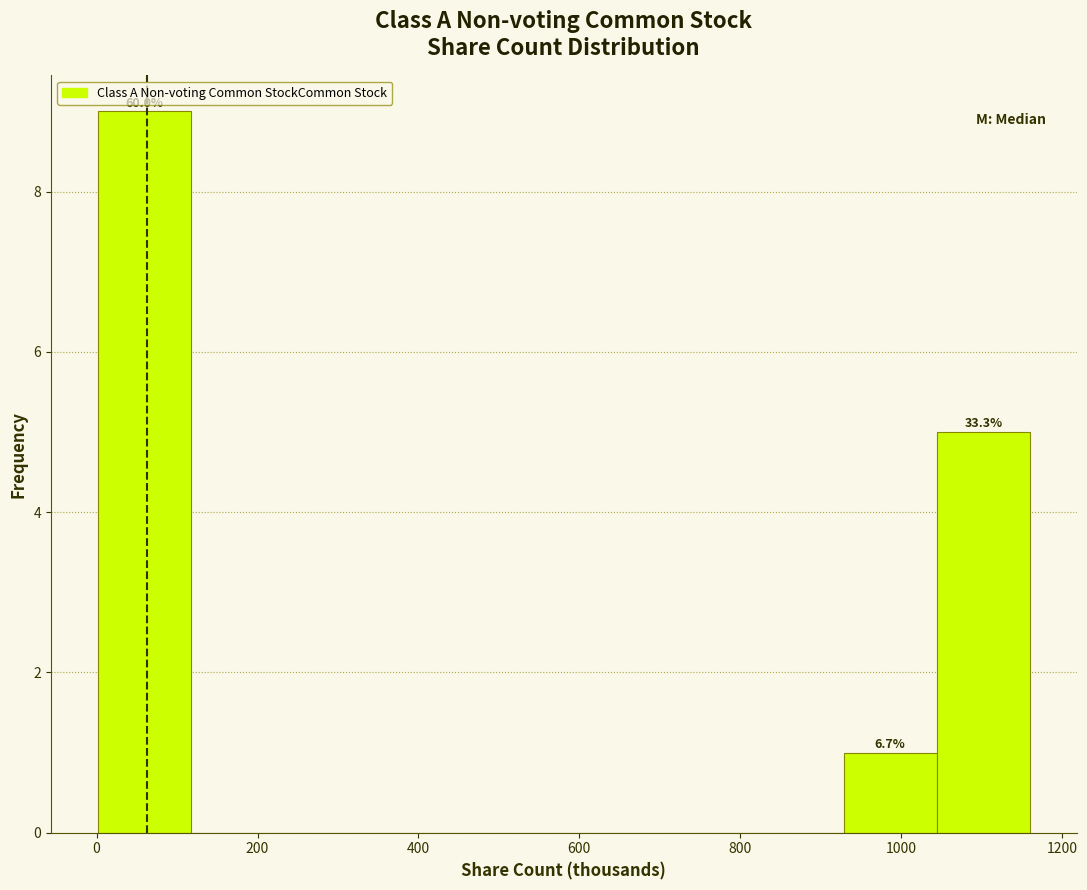

Which range on the x-axis has the tallest bar?

0 to 120